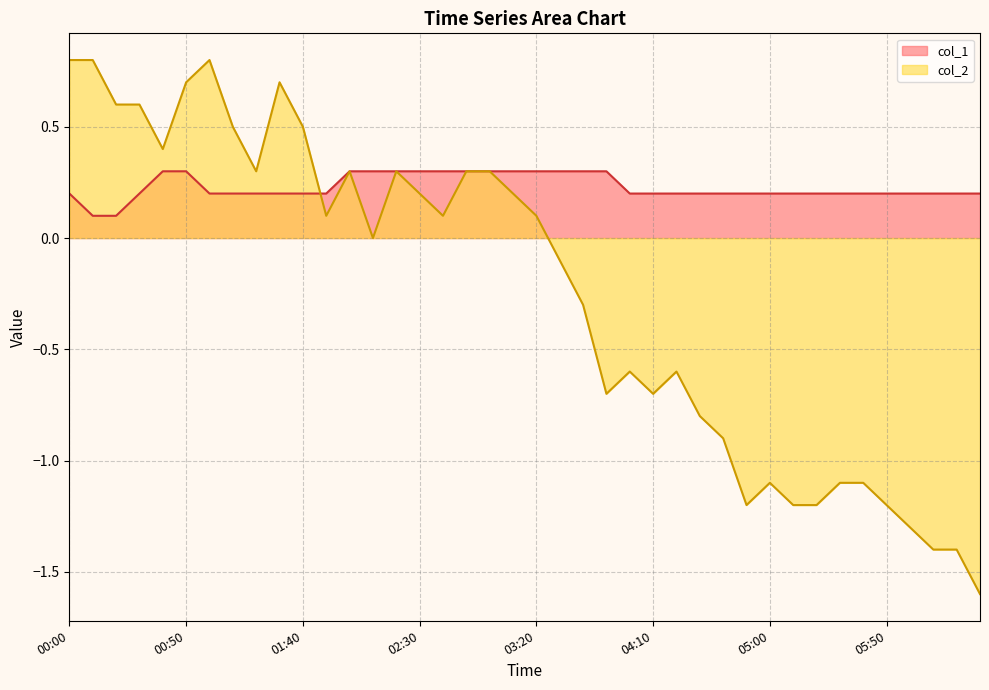

Which series has the largest total across all categories?

col_1